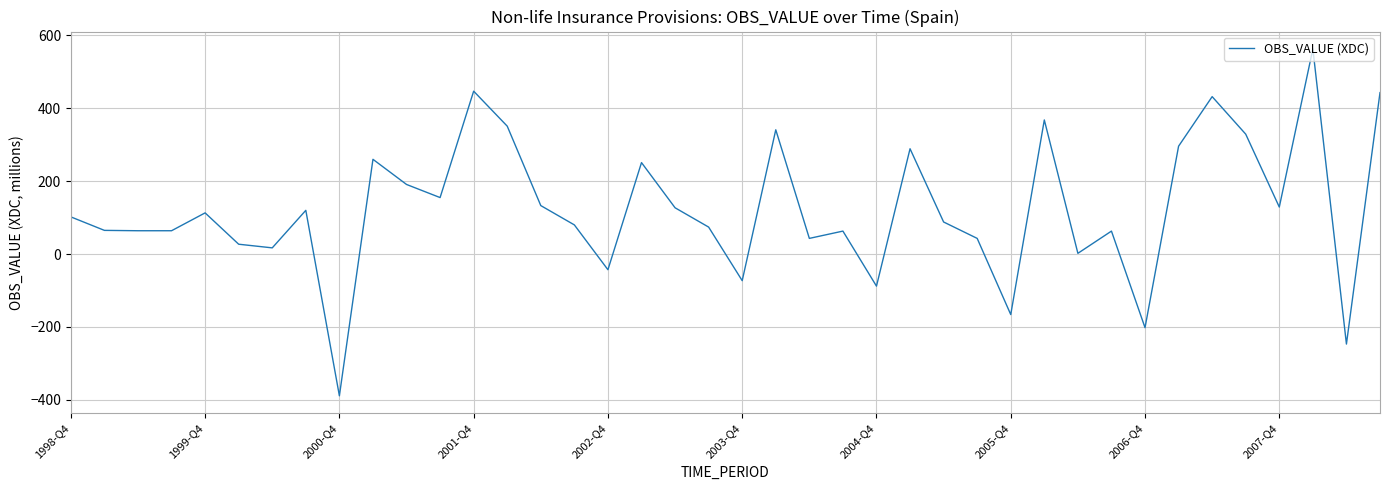

What is the maximum value shown in the chart?

563